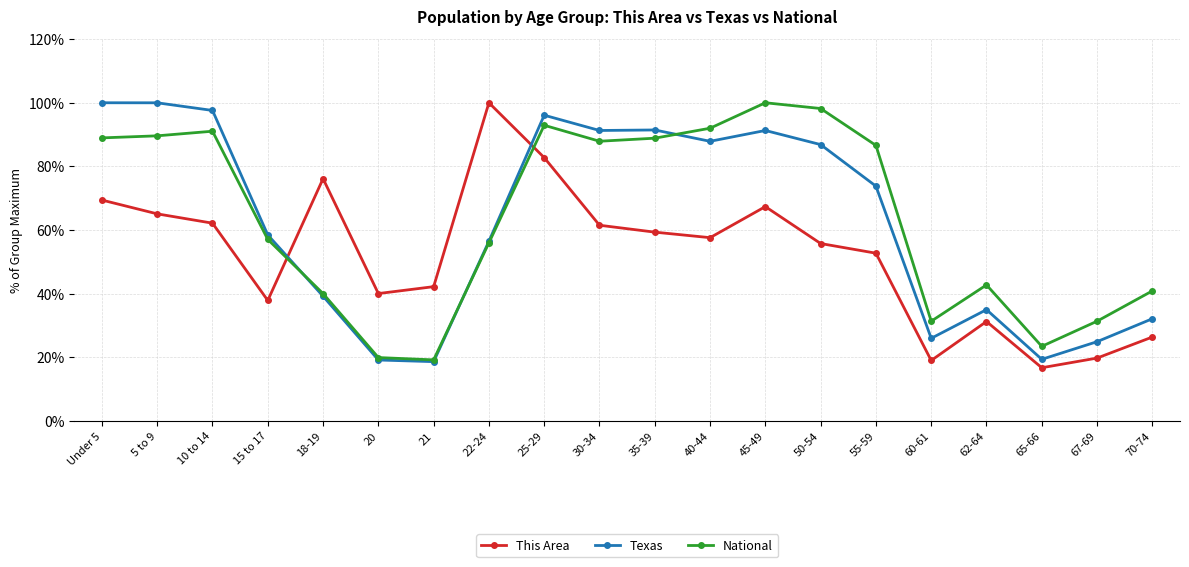

What is the maximum value for Texas?

100.0